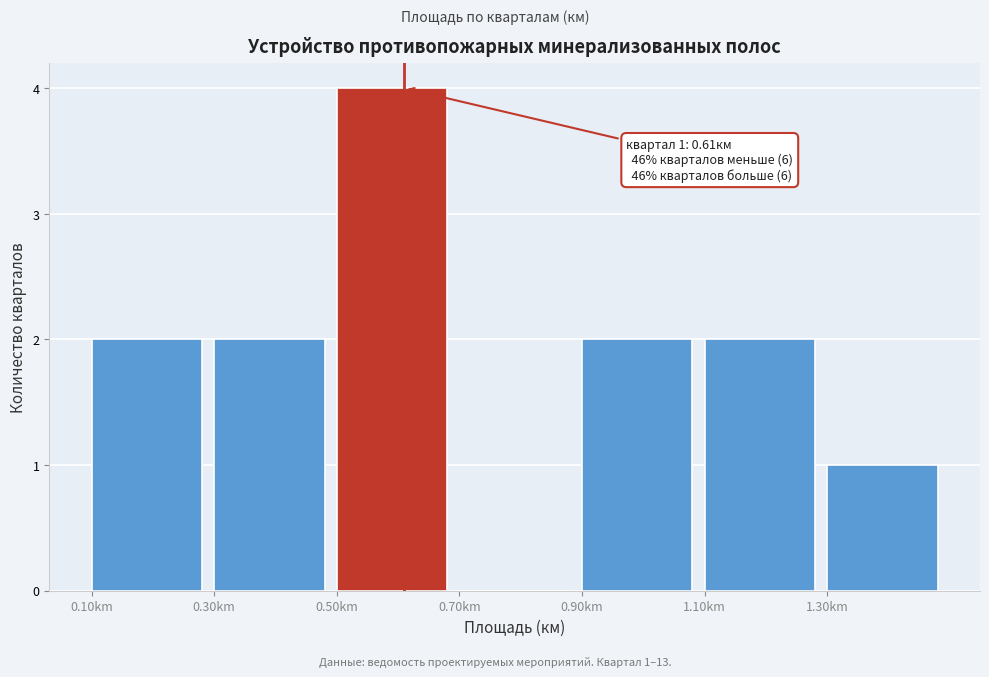

Which range on the x-axis has the tallest bar?

0.5 to 0.7